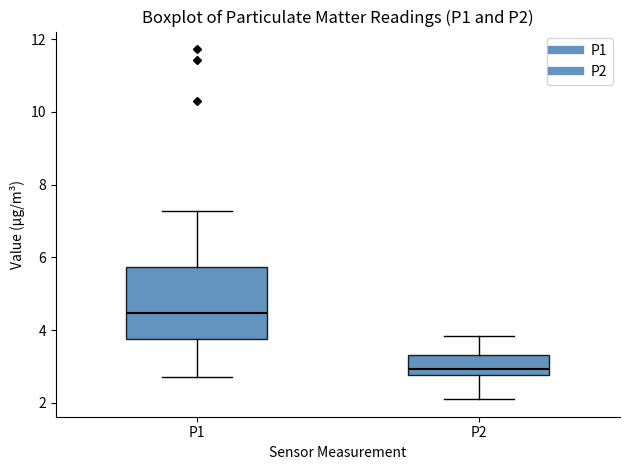

Where does the upper whisker of the box for P2 end on the y-axis? The values are not printed on the chart, so give them approximately, as read against the axis.

3.8